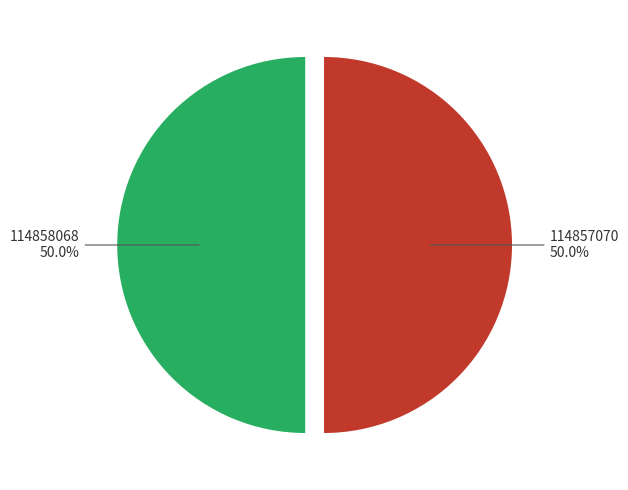

What portion of the pie excludes 114858068?

50.0%